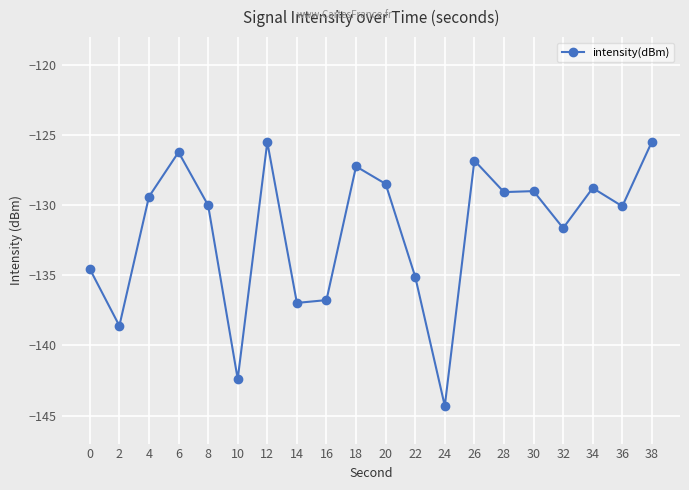

What is the value of the 10th point from the left?

-127.2